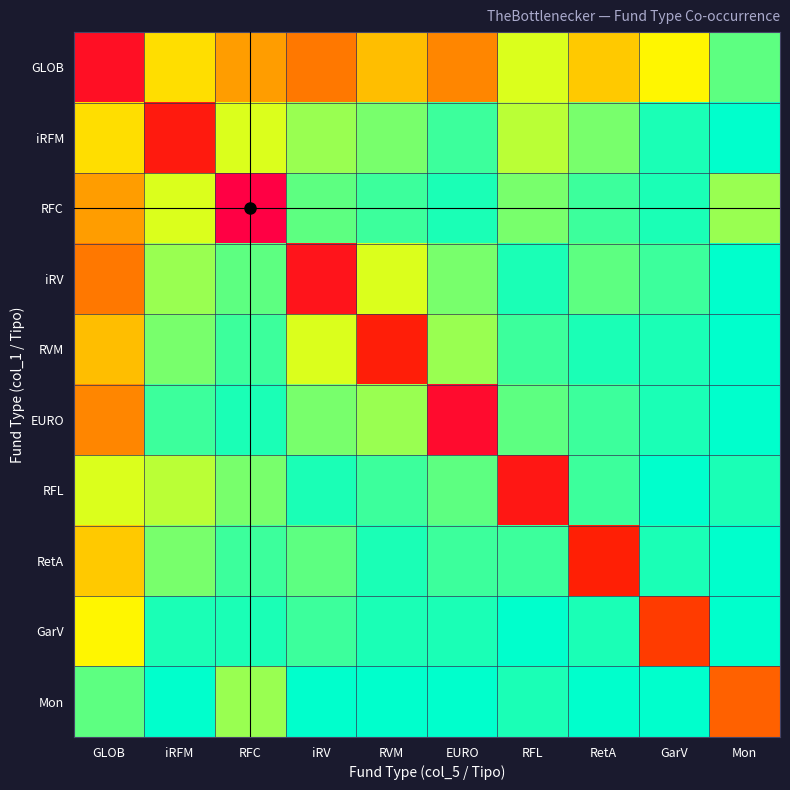

Which series has the largest total across all categories?

GLOB